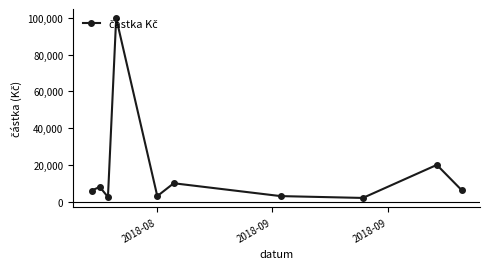

What is the sum of all values?

160835